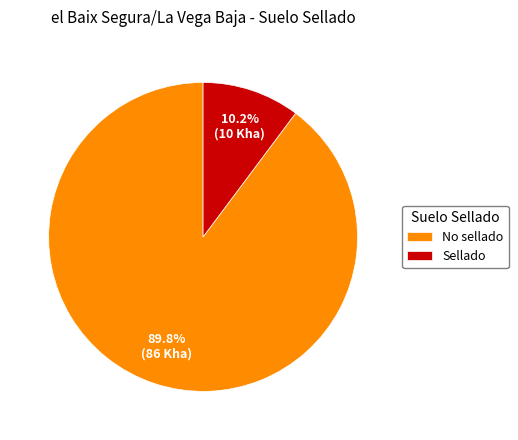

Which category has the smallest portion of the pie?

Sellado